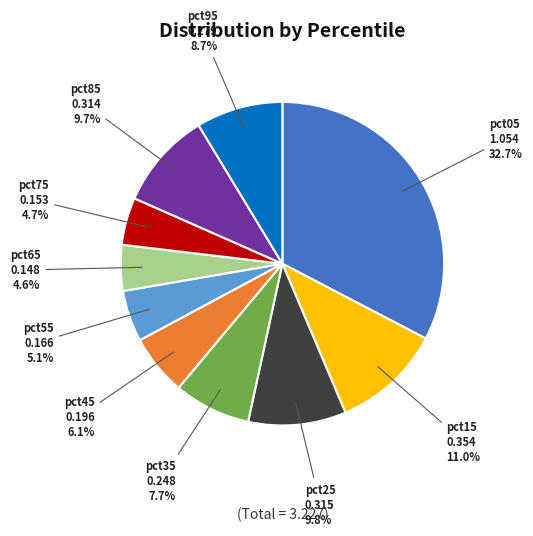

Is there any slice that represents more than half of the pie?

No